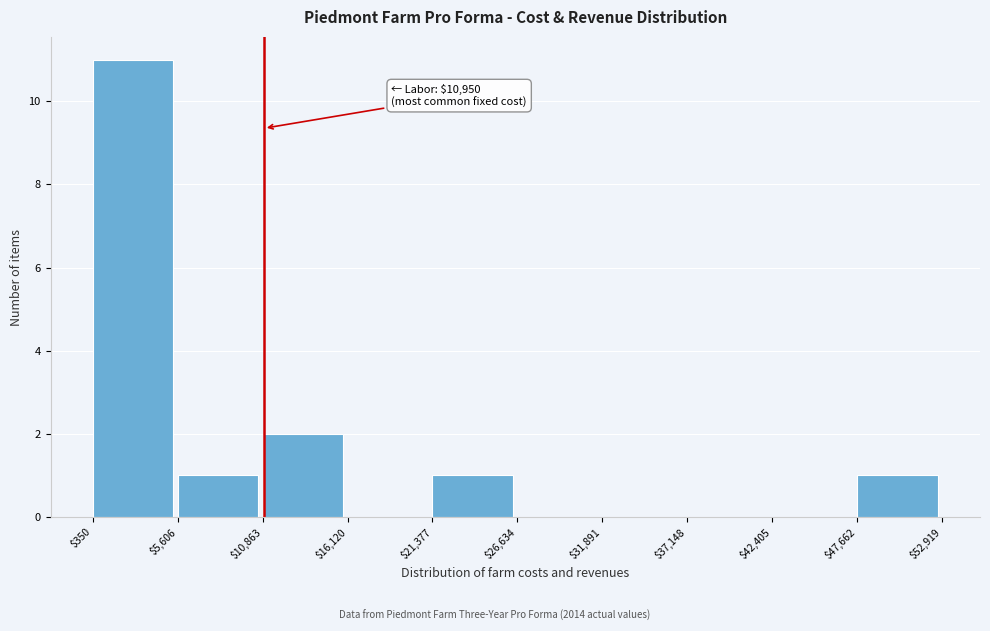

Which range on the x-axis has the tallest bar?

$350 to $5,606